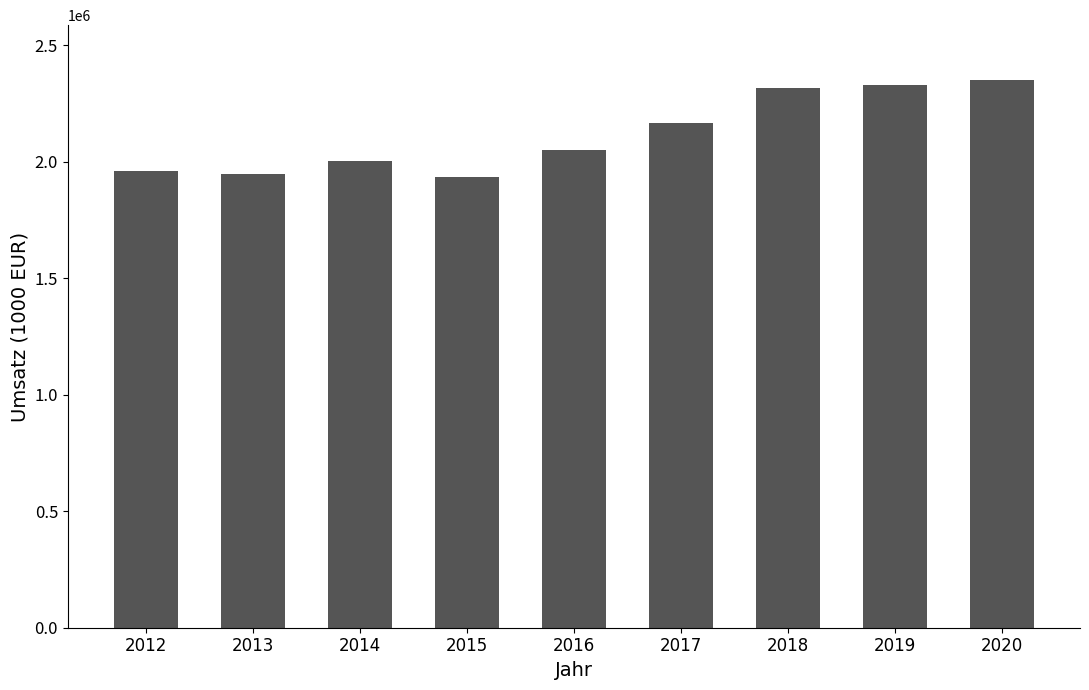

Are the bars horizontal?

No